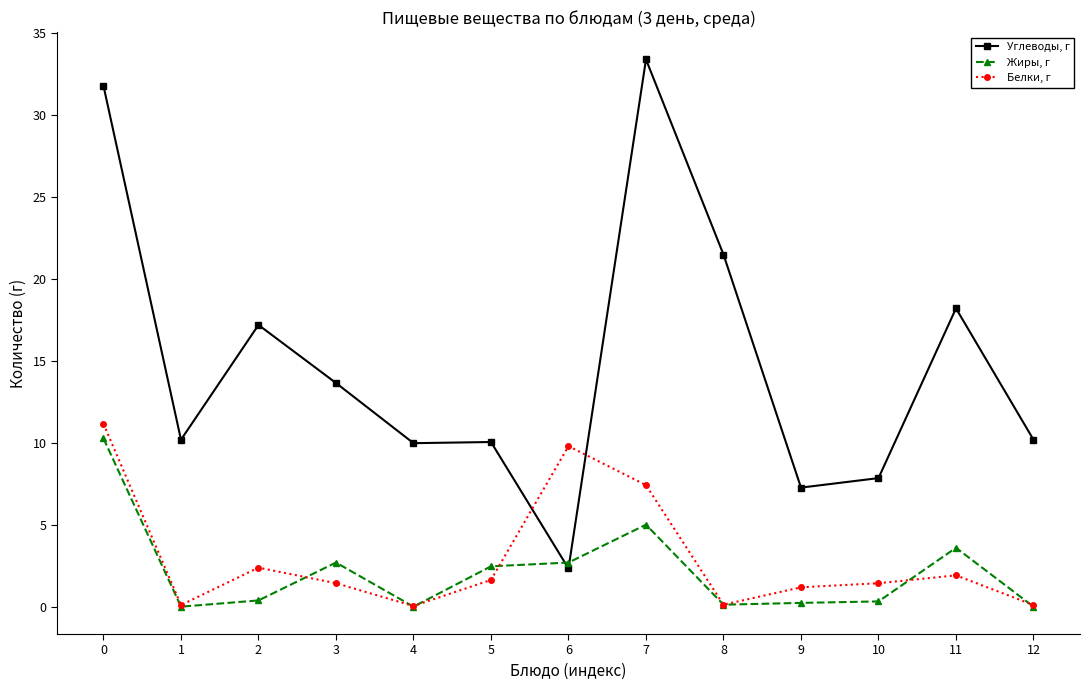

How many lines are shown in the chart?

3